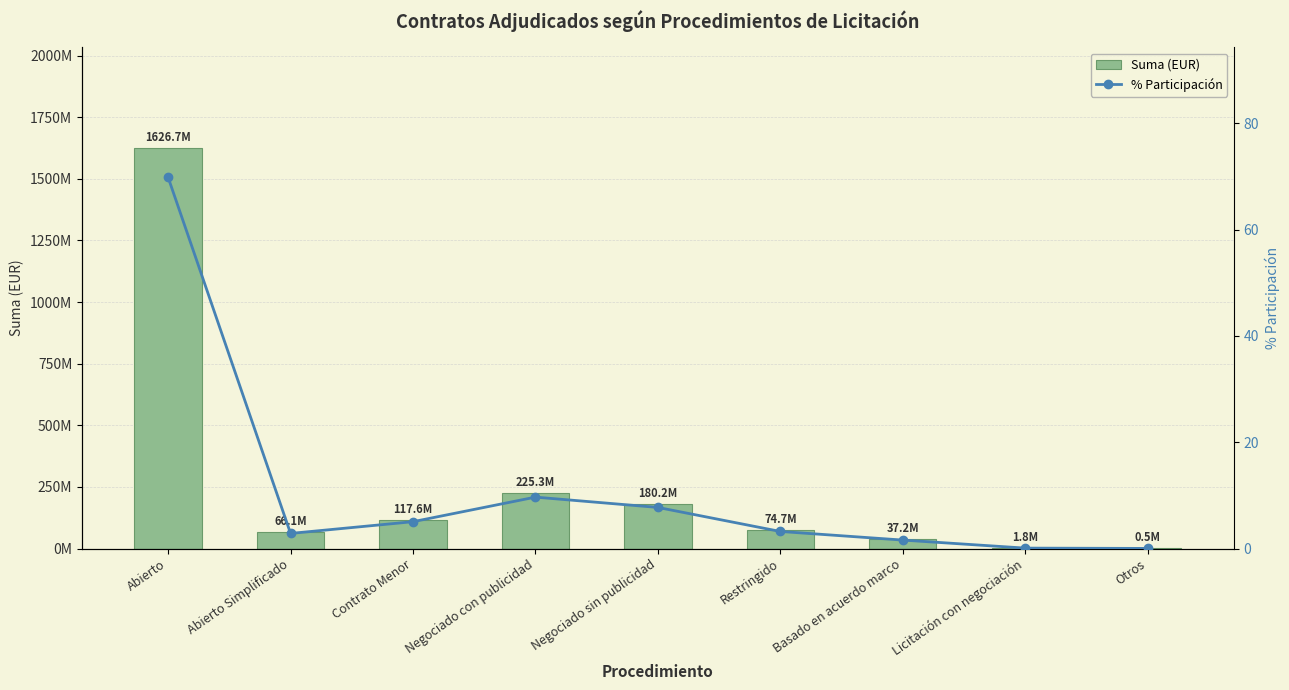

True or false: % Participación has a value of 109.4 at Abierto.

False